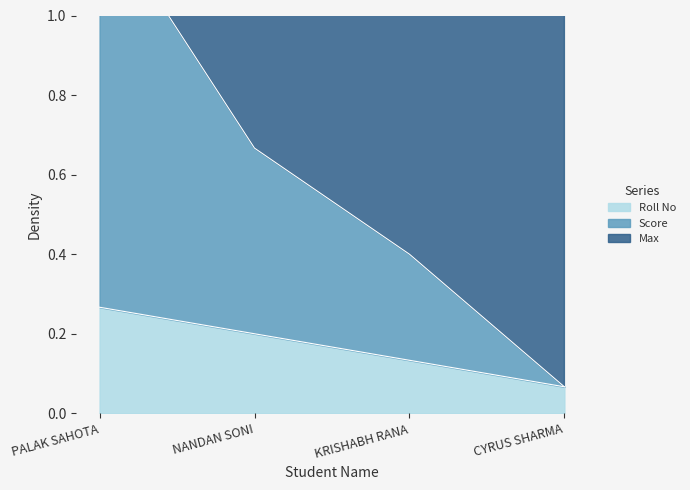

True or false: Roll No has a value of 0.3 at NANDAN SONI.

False